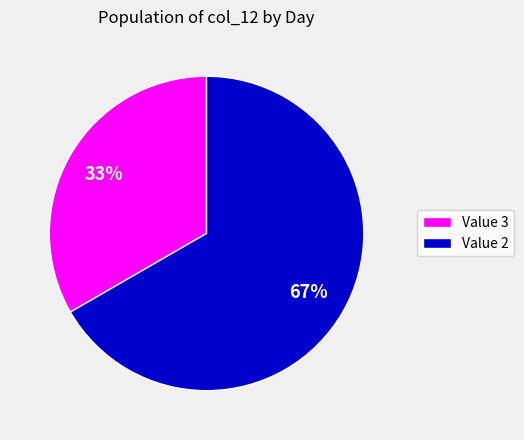

To the nearest percent, what percentage of the pie is Value 2?

67%